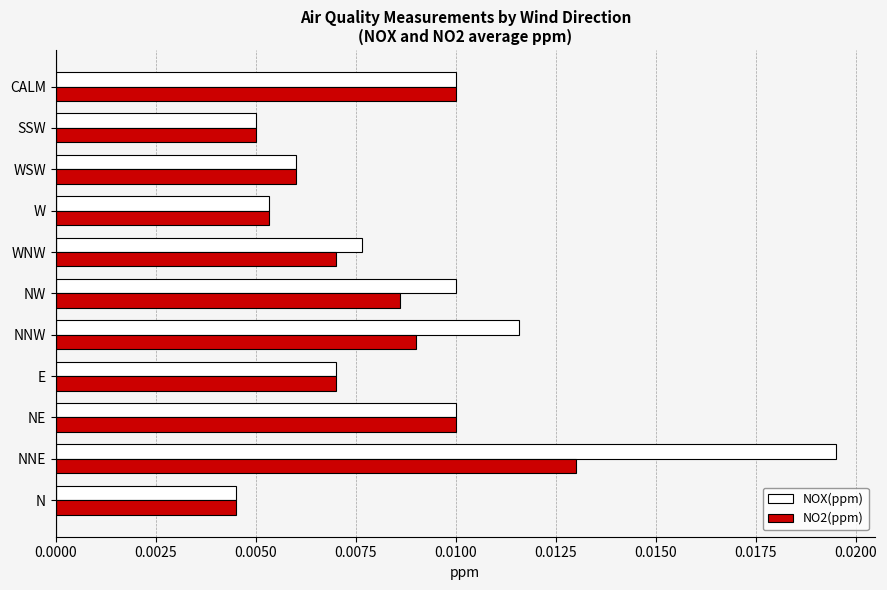

What are all the series names shown in the legend?

NOX(ppm), NO2(ppm)